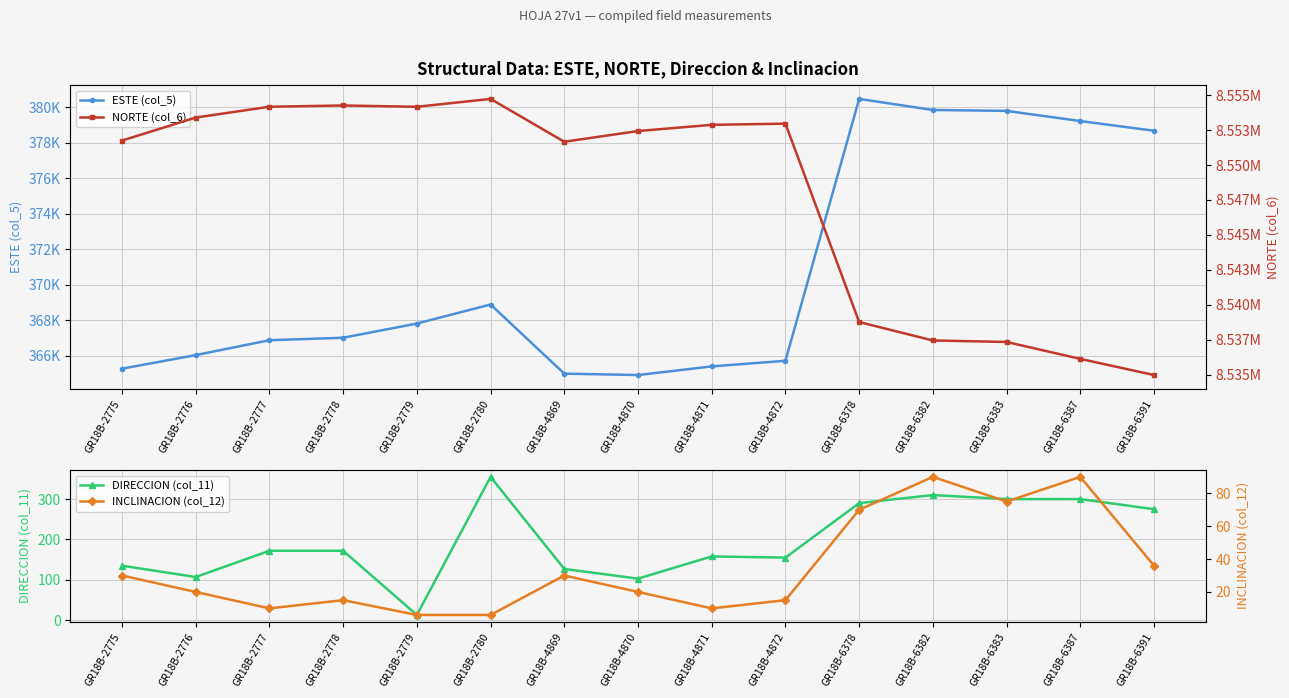

Is the value of ESTE (col_5) at GR18B-4872 greater than the value of NORTE (col_6) at GR18B-4871?

No